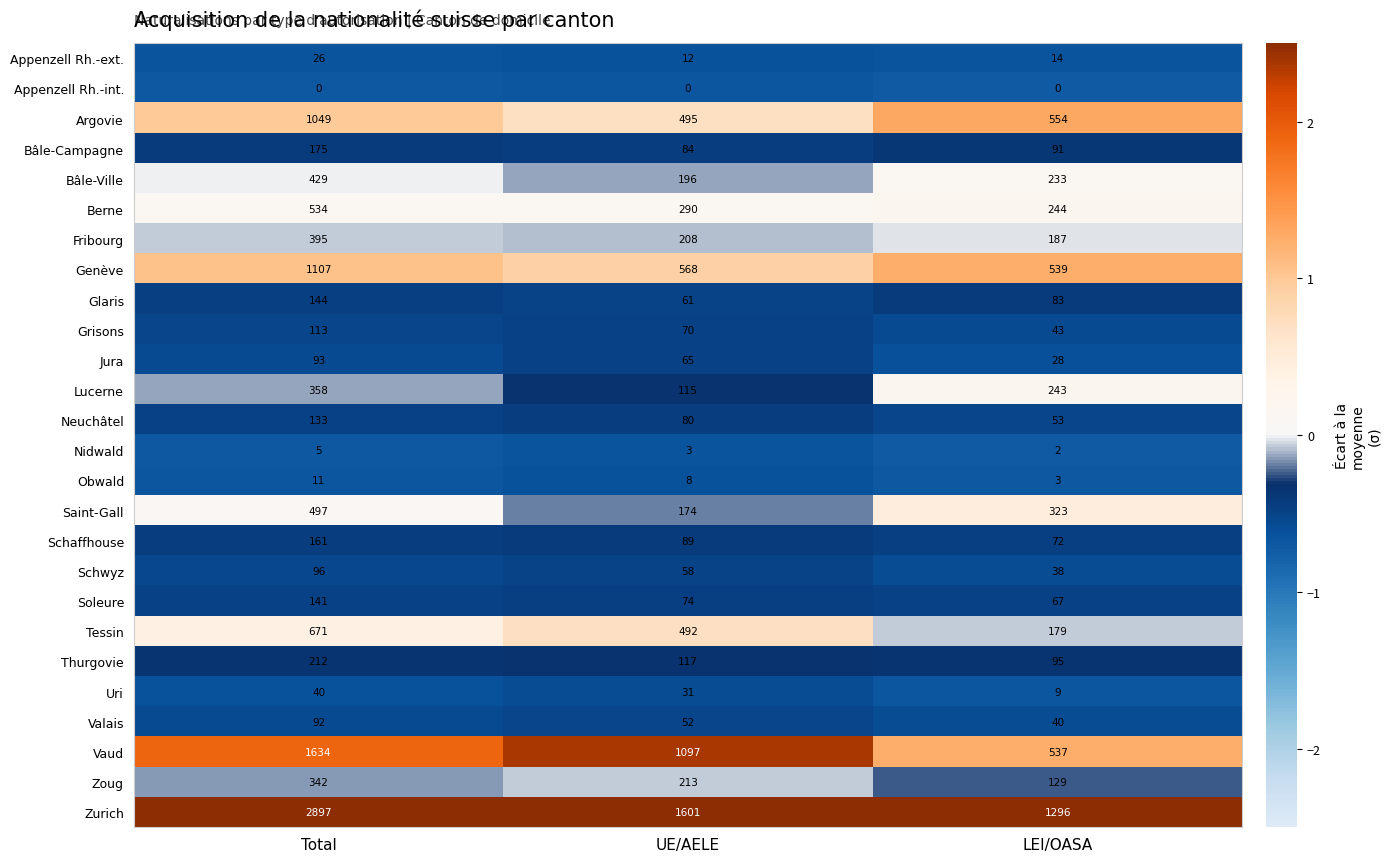

True or false: Nidwald has a value of 1 at LEI/OASA.

False